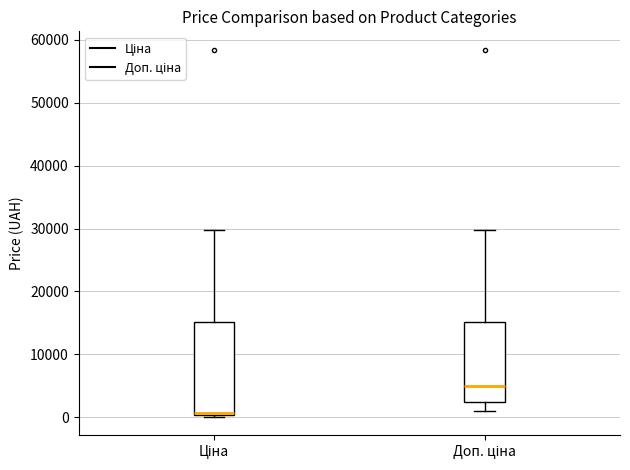

Where is the upper edge of the box for Ціна on the y-axis? The values are not printed on the chart, so give them approximately, as read against the axis.

15000